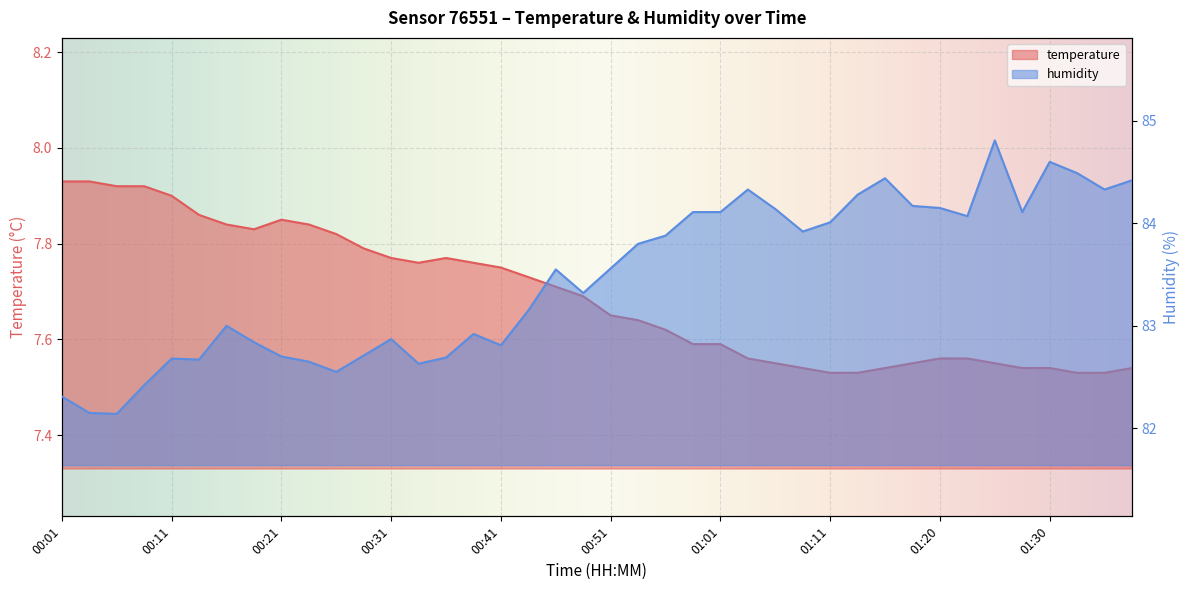

What is the average value of the temperature series?

7.7